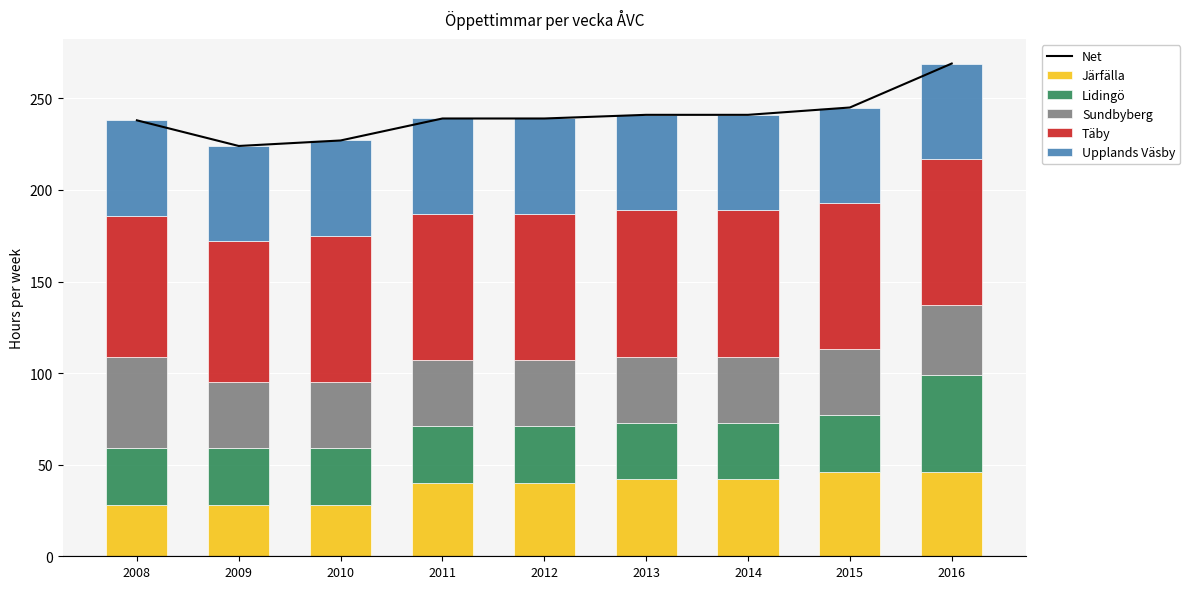

What are all the series names shown in the legend?

Net, Järfälla, Lidingö, Sundbyberg, Täby, Upplands Väsby